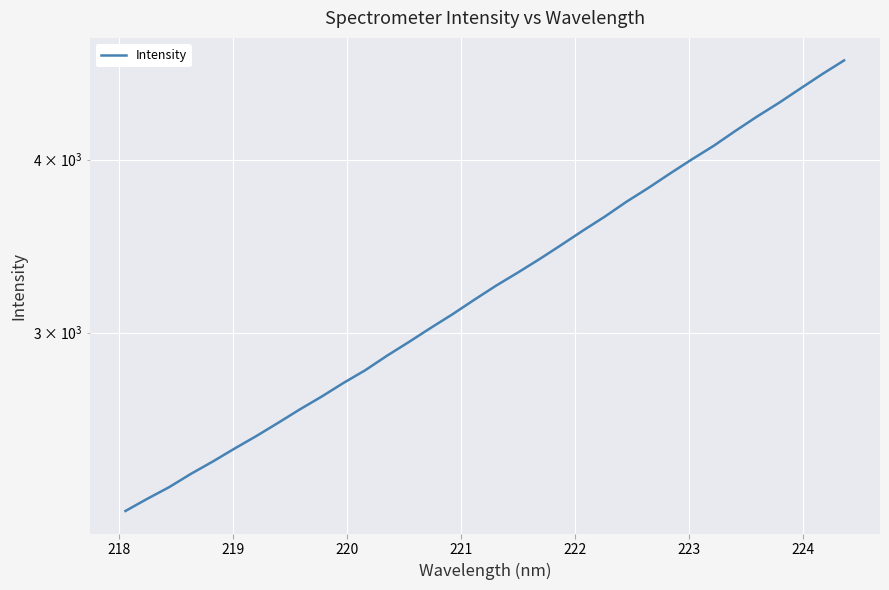

How many distinct data groups are displayed?

1